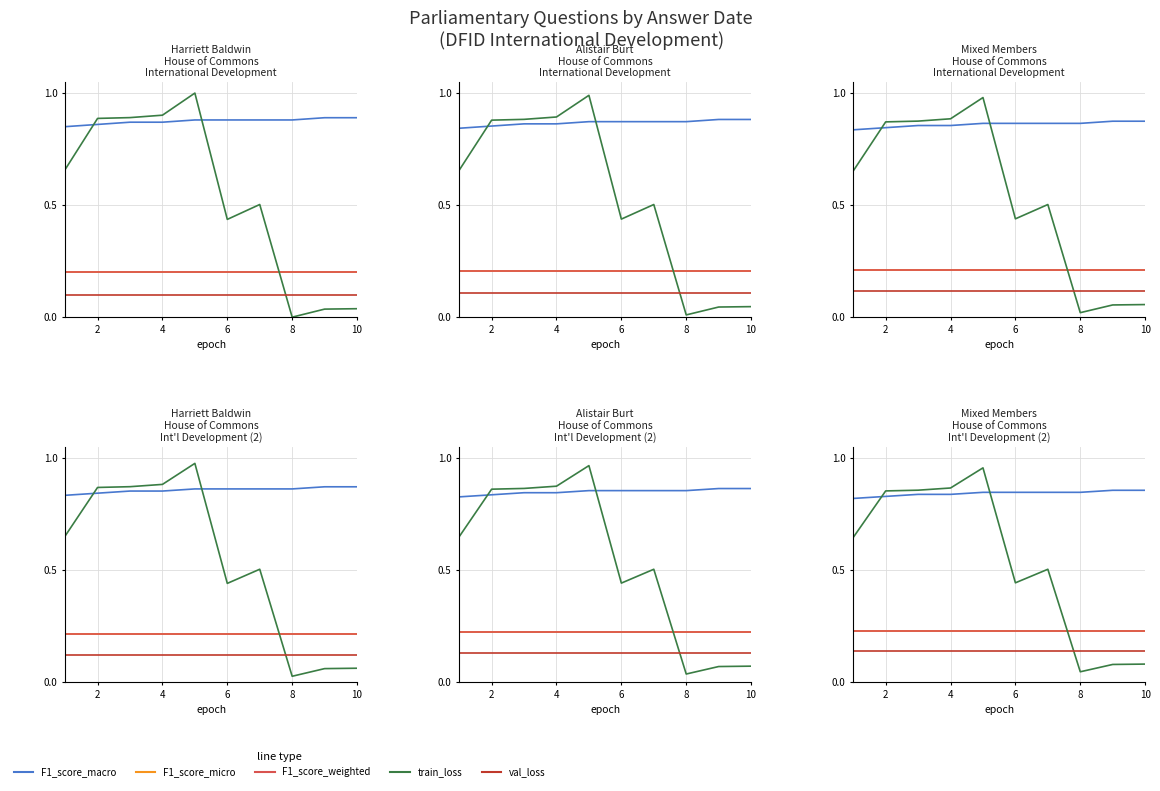

Count the number of categories in the chart.

10